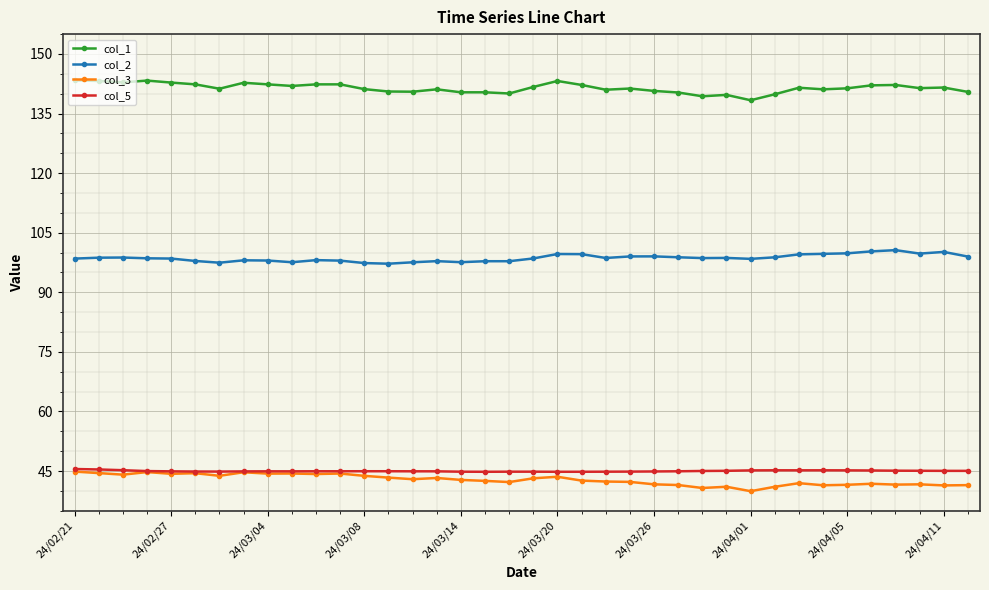

True or false: col_2 and col_5 intersect in this chart.

False